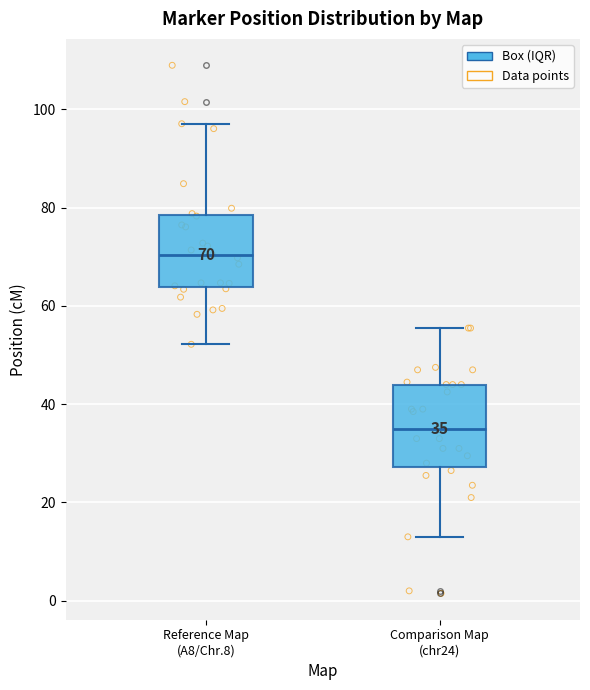

Which box is the tallest, from its lower edge to its upper edge?

Comparison Map (chr24)